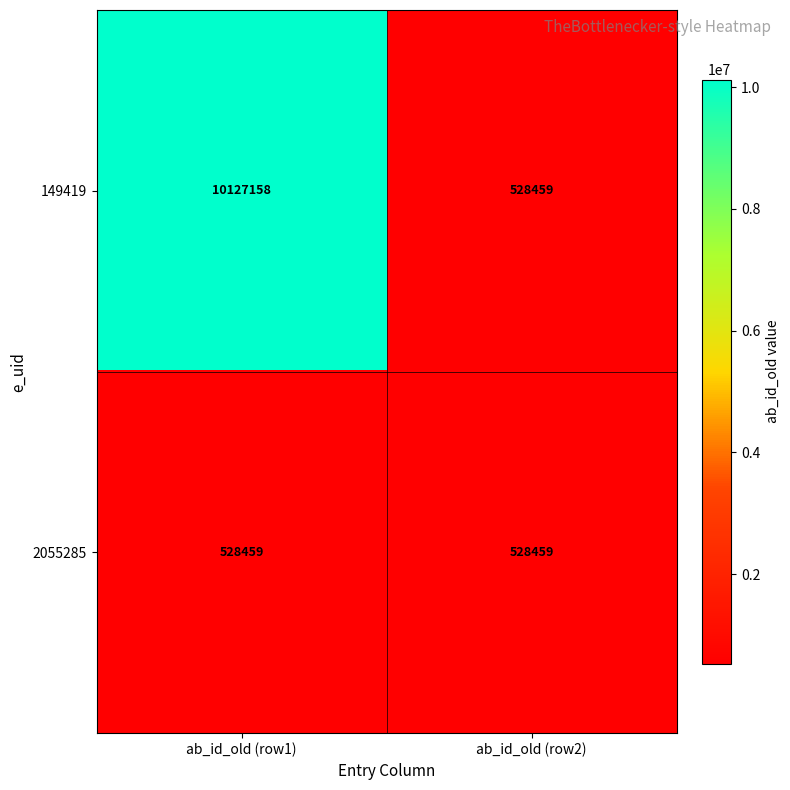

Rank the series by their average value, from lowest to highest.

2055285, 149419